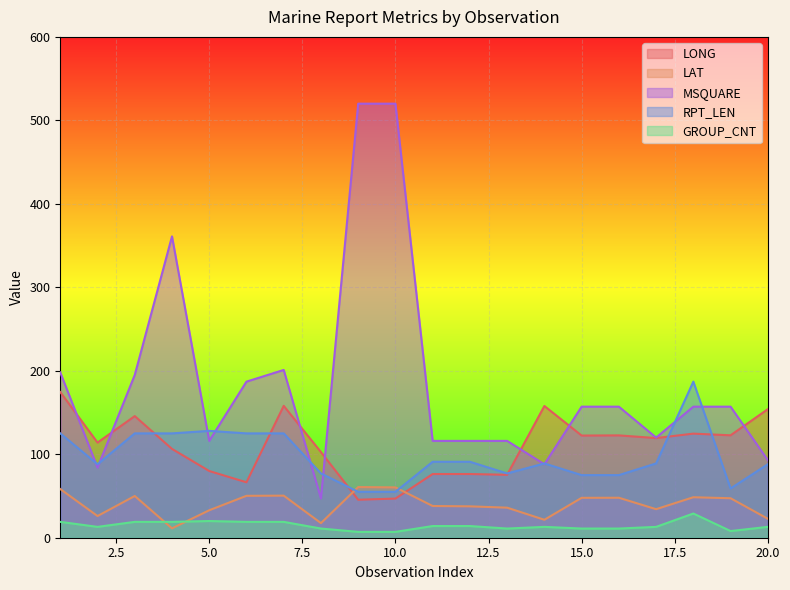

Which series has the largest total across all categories?

MSQUARE